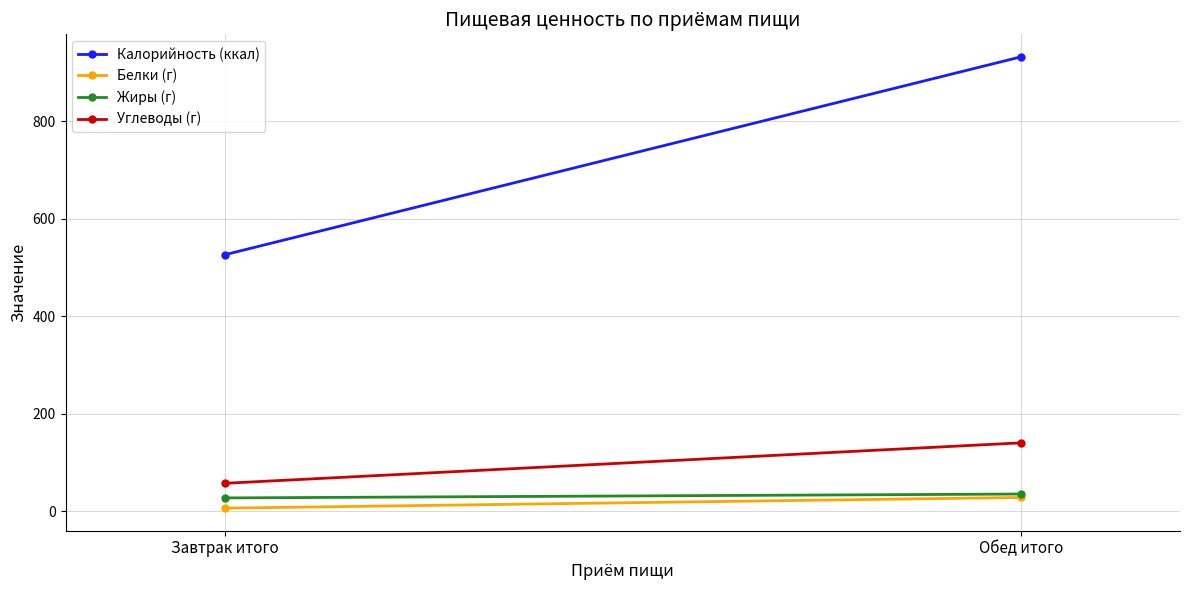

Reading left to right, extract all data points from this chart.

Калорийность (ккал): 526	932
Белки (г): 6	28
Жиры (г): 27	35
Углеводы (г): 57	140